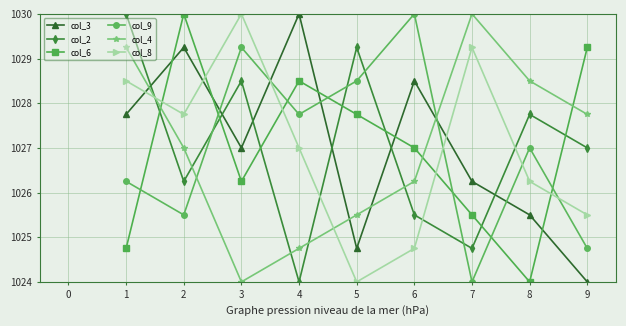

At how many categories does at least one series exceed 1026?

9